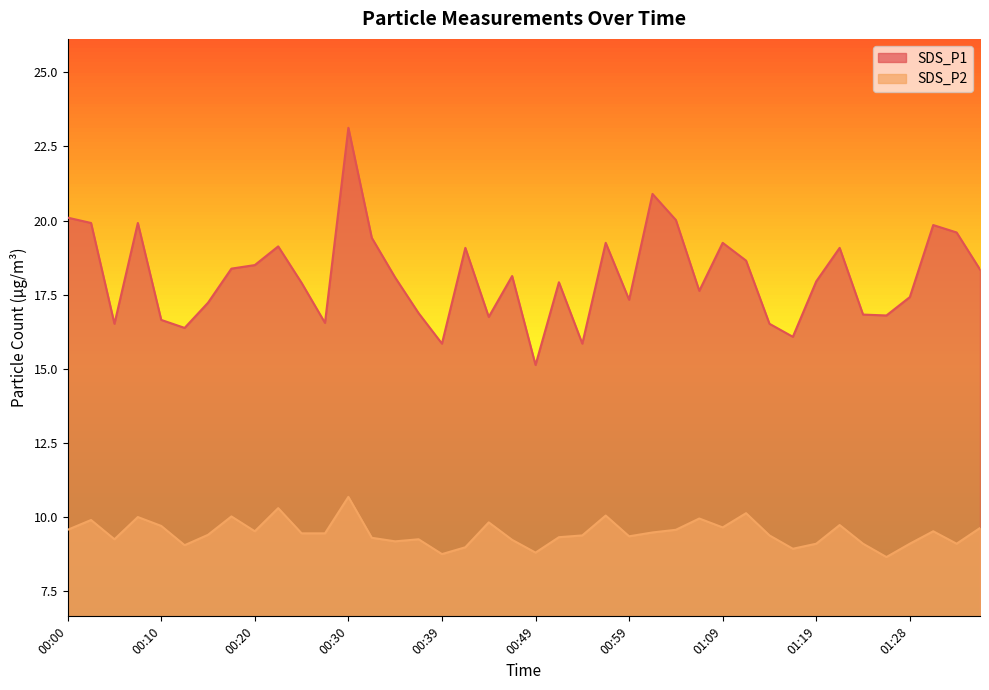

Between 00:56 and 01:19, which is larger?

00:56